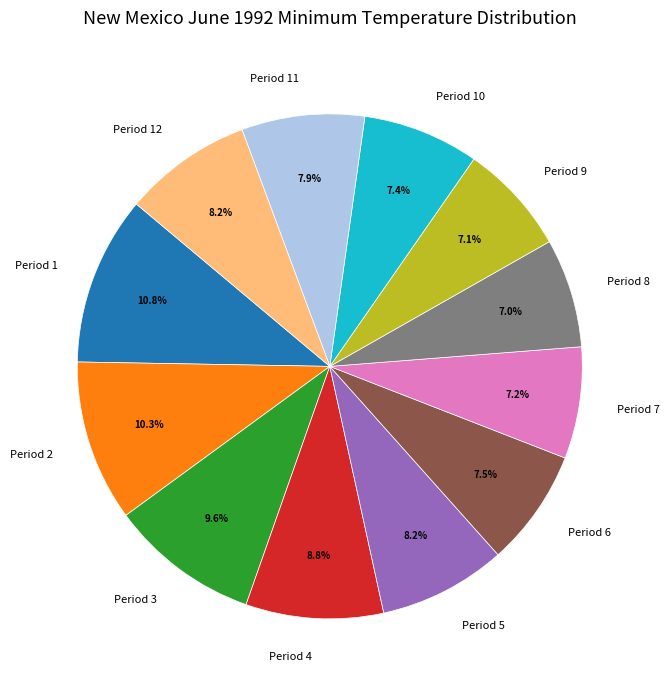

Does Period 5 represent more than half of the total?

No